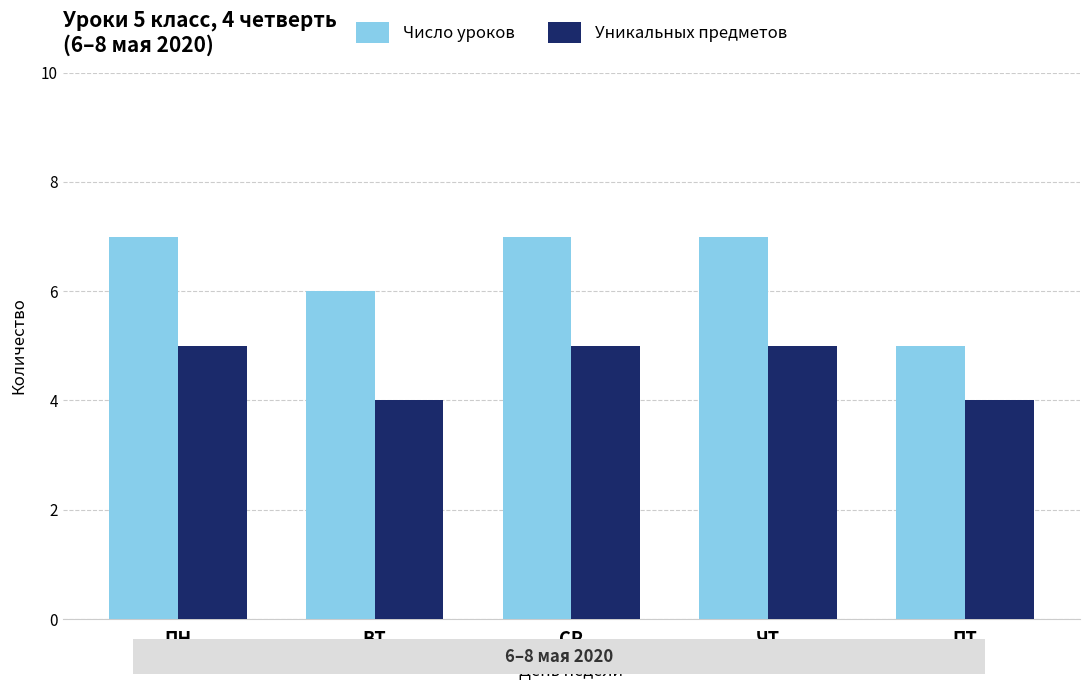

List the series in order of their peak value, lowest first.

Уникальных предметов, Число уроков